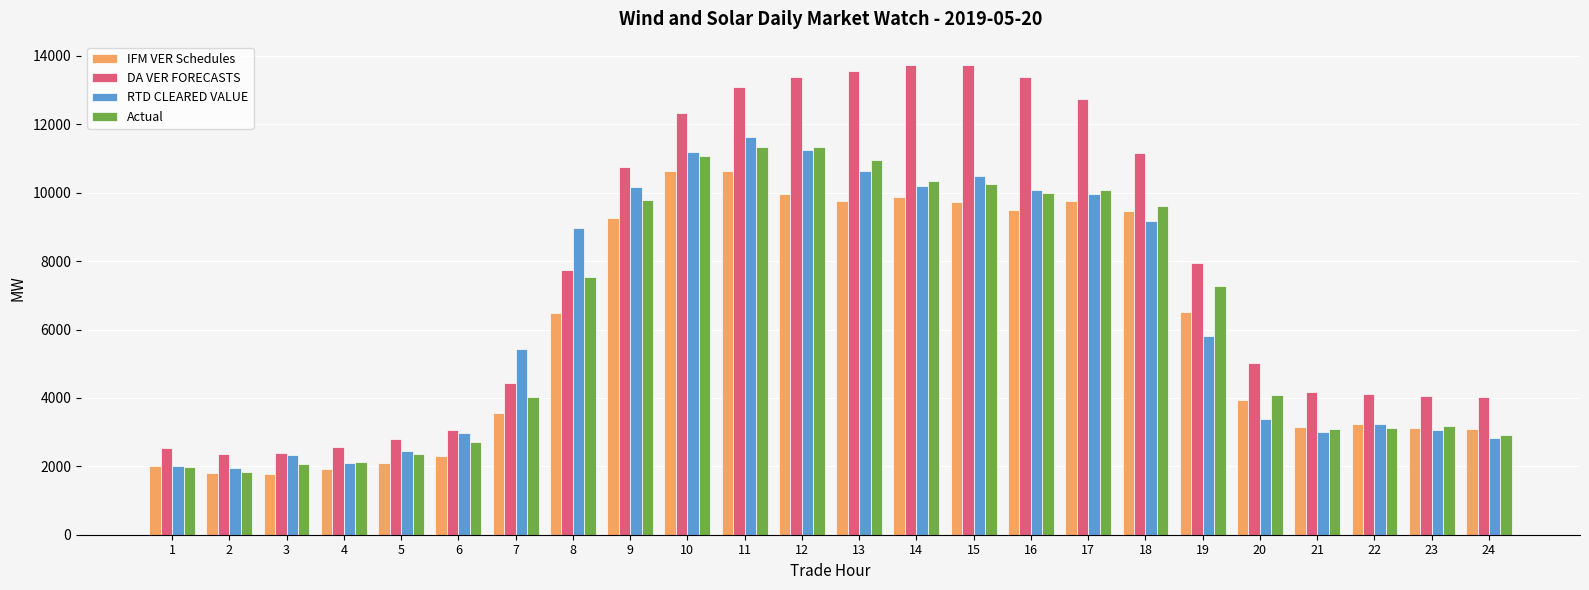

Count the number of data series in this chart.

4